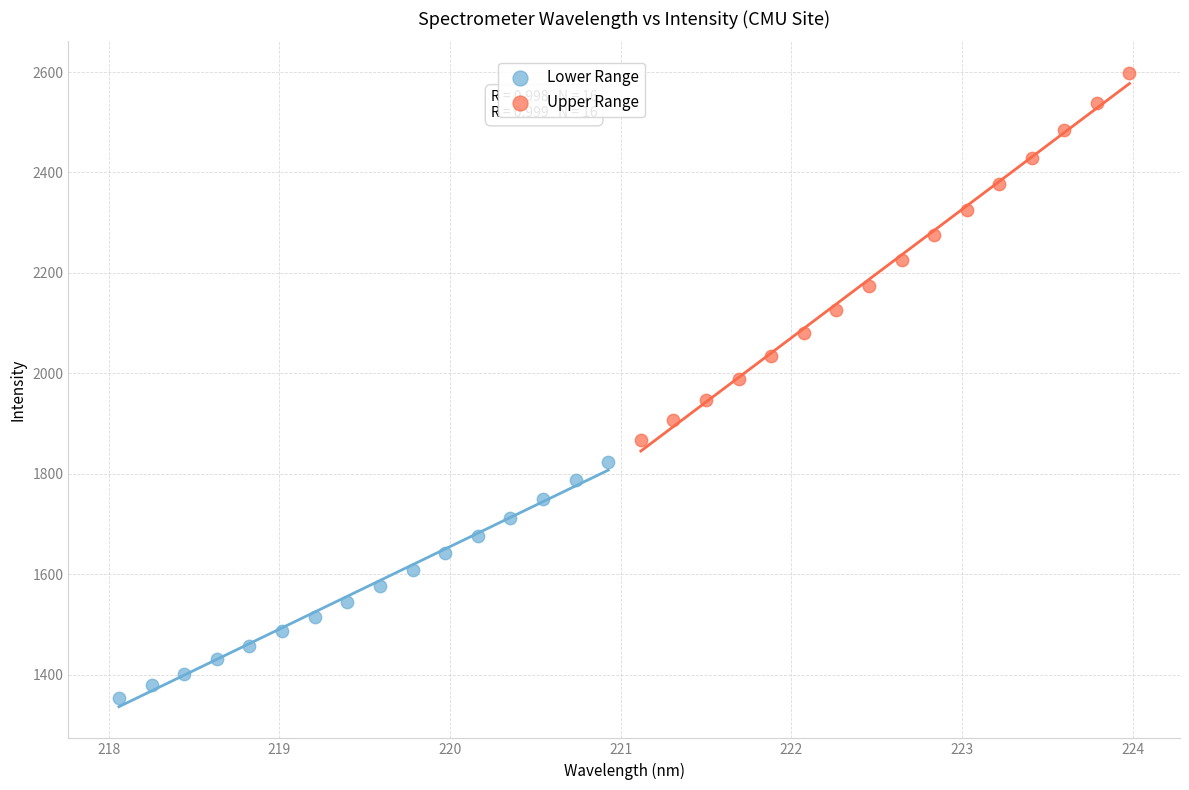

Which series reaches the maximum Y coordinate?

Upper Range